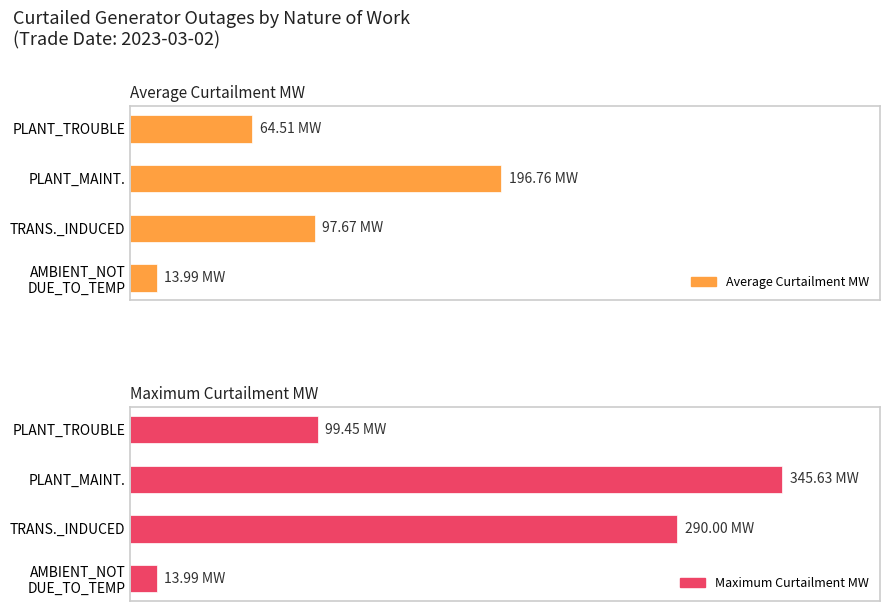

List the series in order of their overall mean, highest first.

Maximum Curtailment MW, Average Curtailment MW